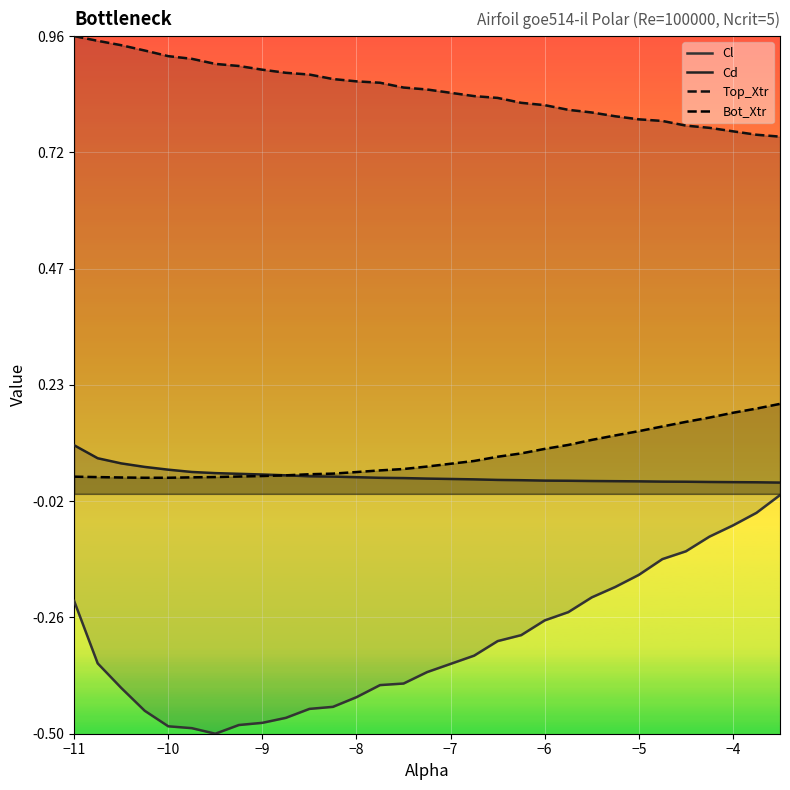

Which series changed the most between −4 and 19?

Cl